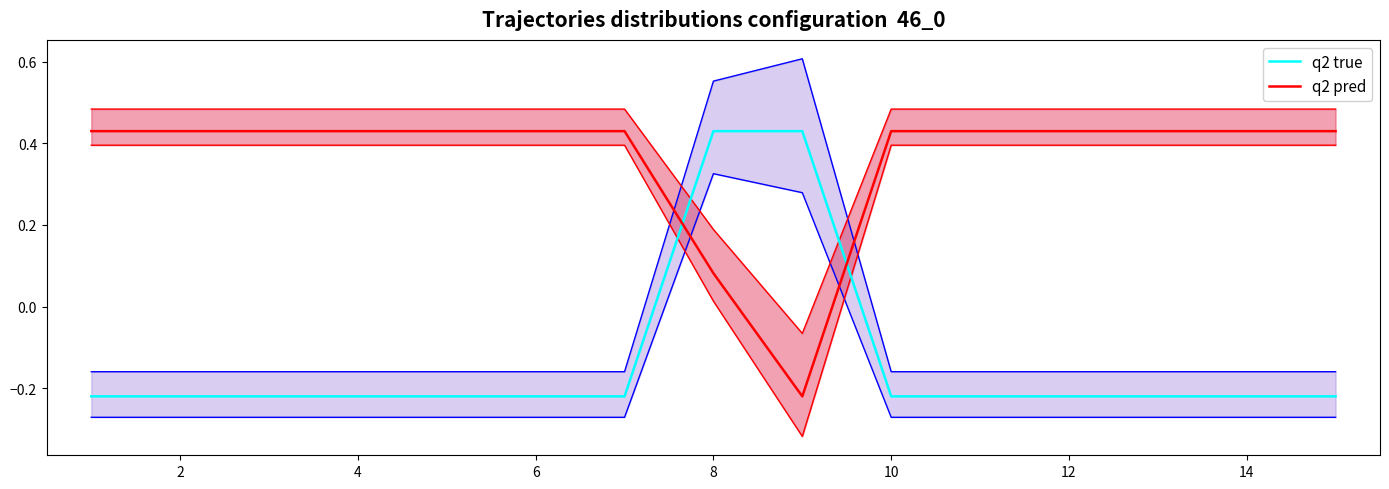

True or false: q2 true has a value of -0.2 at 6.

True